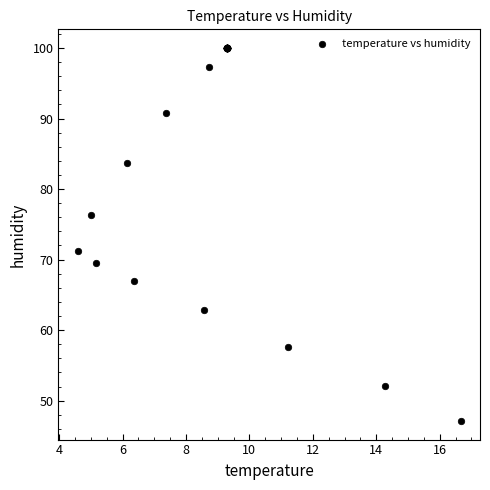

What Y value in the scatter plot is closest to 73?

71.2